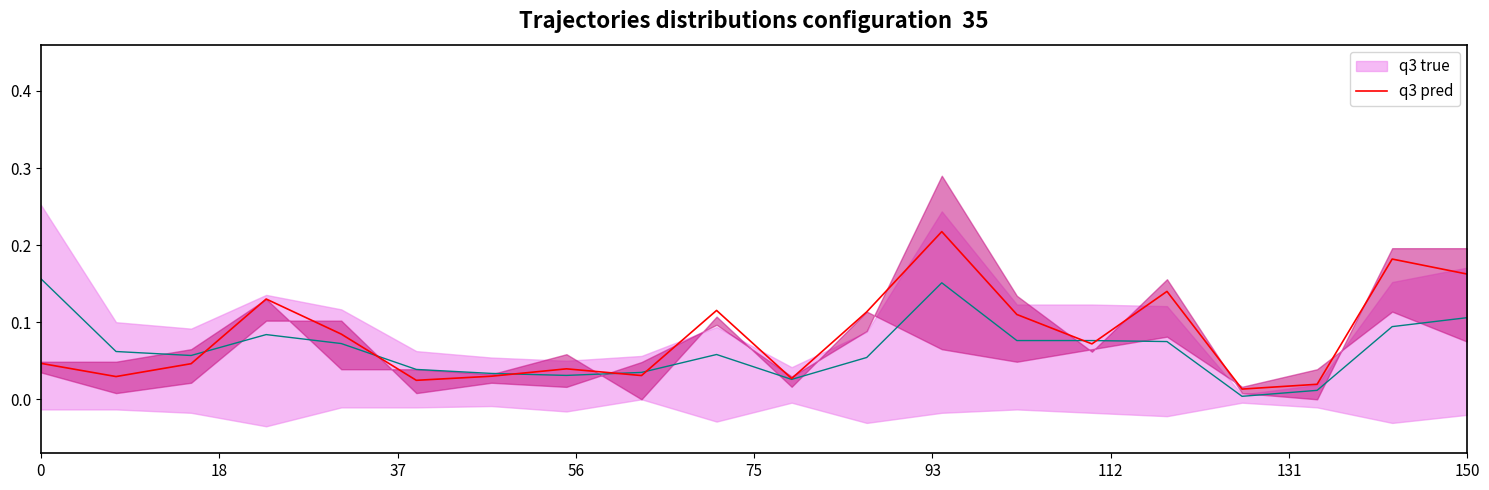

What is the average value of the q3 pred series?

0.1